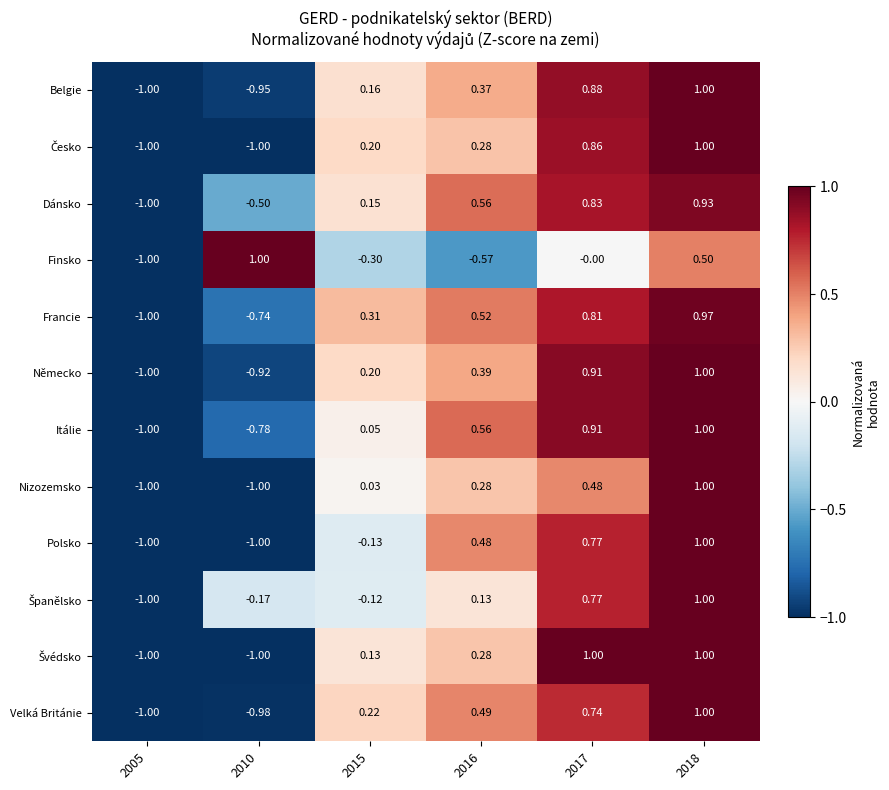

Which series has the largest total across all categories?

Dánsko